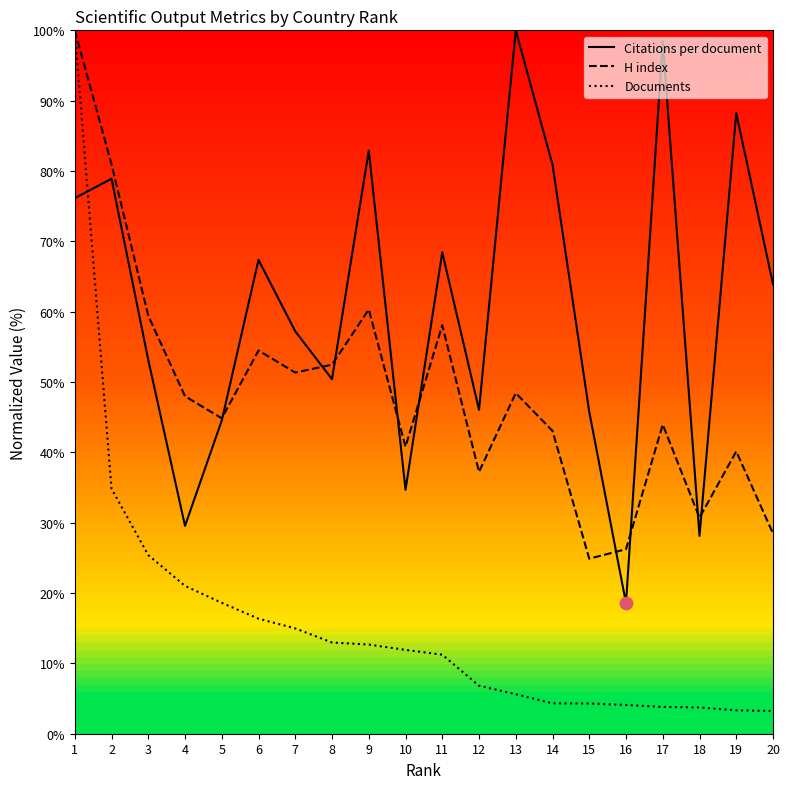

What is the spread (max minus min) of values at 4?

27.0